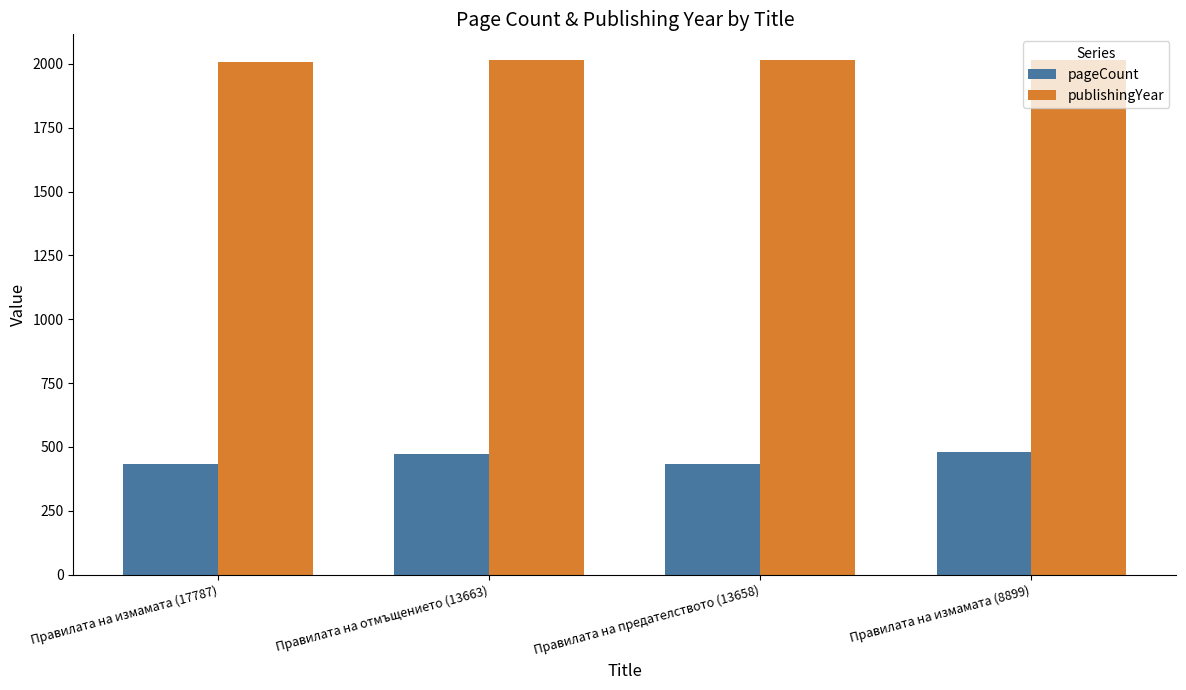

How many categories are shown in the chart?

4